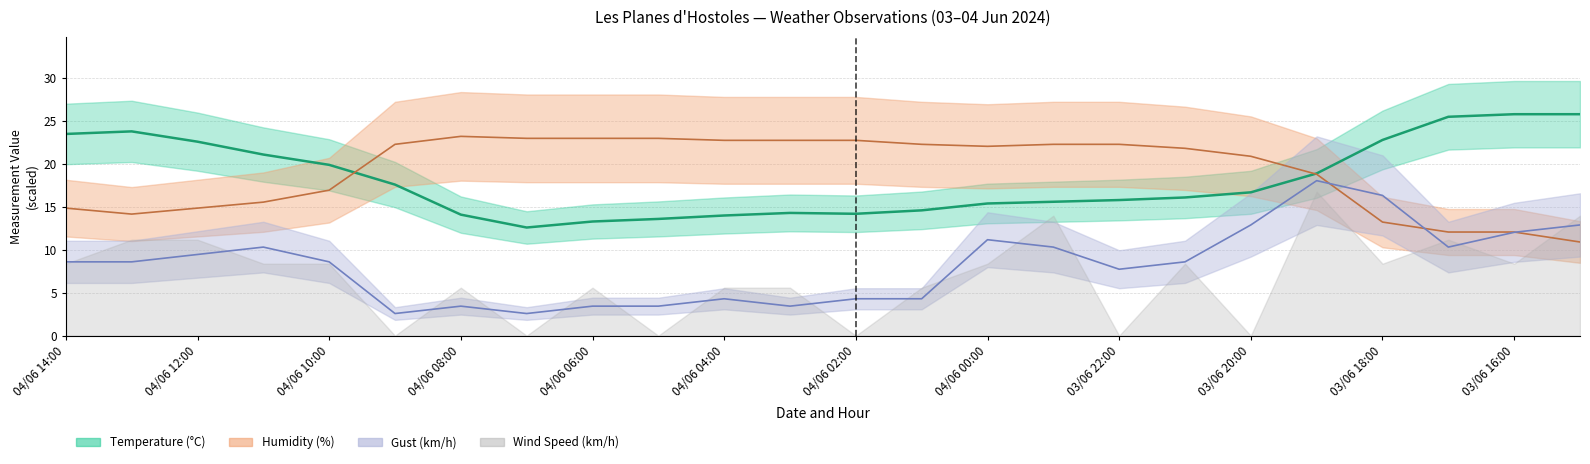

How many lines are shown in the chart?

3